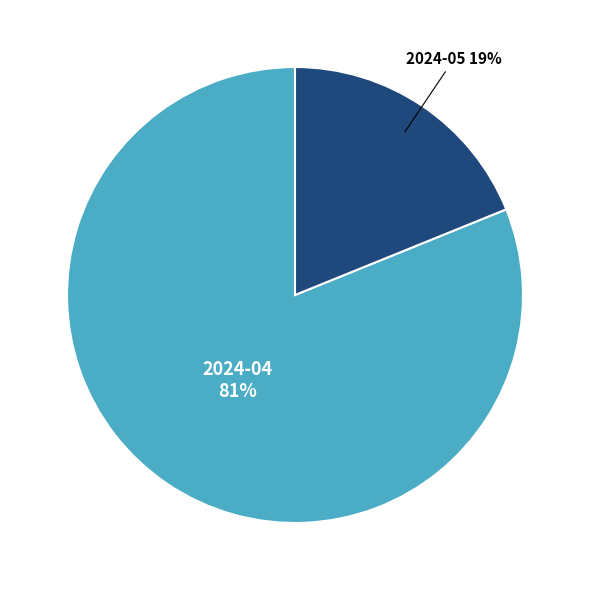

To the nearest percent, what is the difference between the largest and smallest slice percentages?

62%